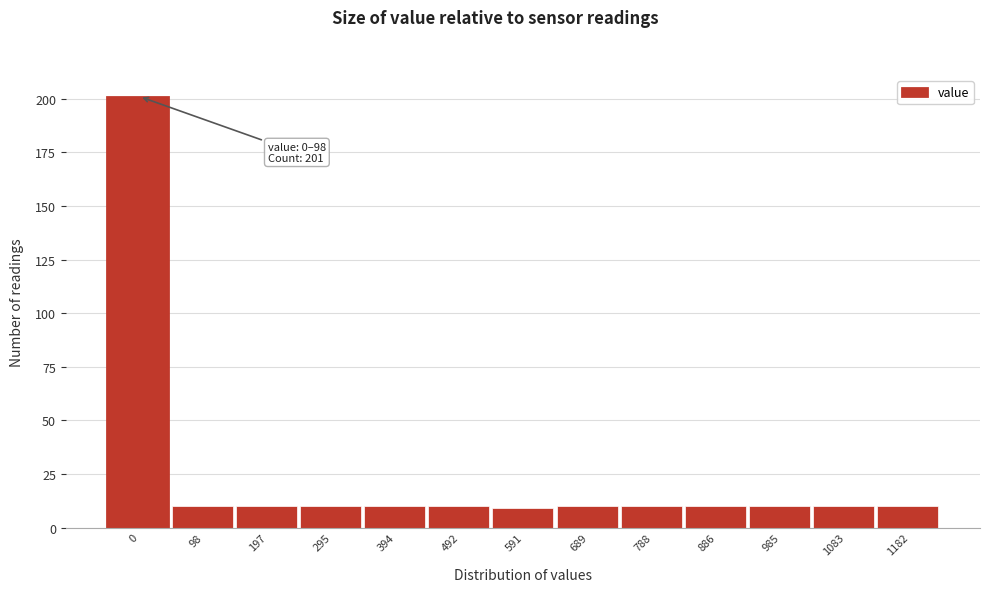

Reading left to right, what are all the values shown in this chart?

201	10	10	10	10	10	9	10	10	10	10	10	10